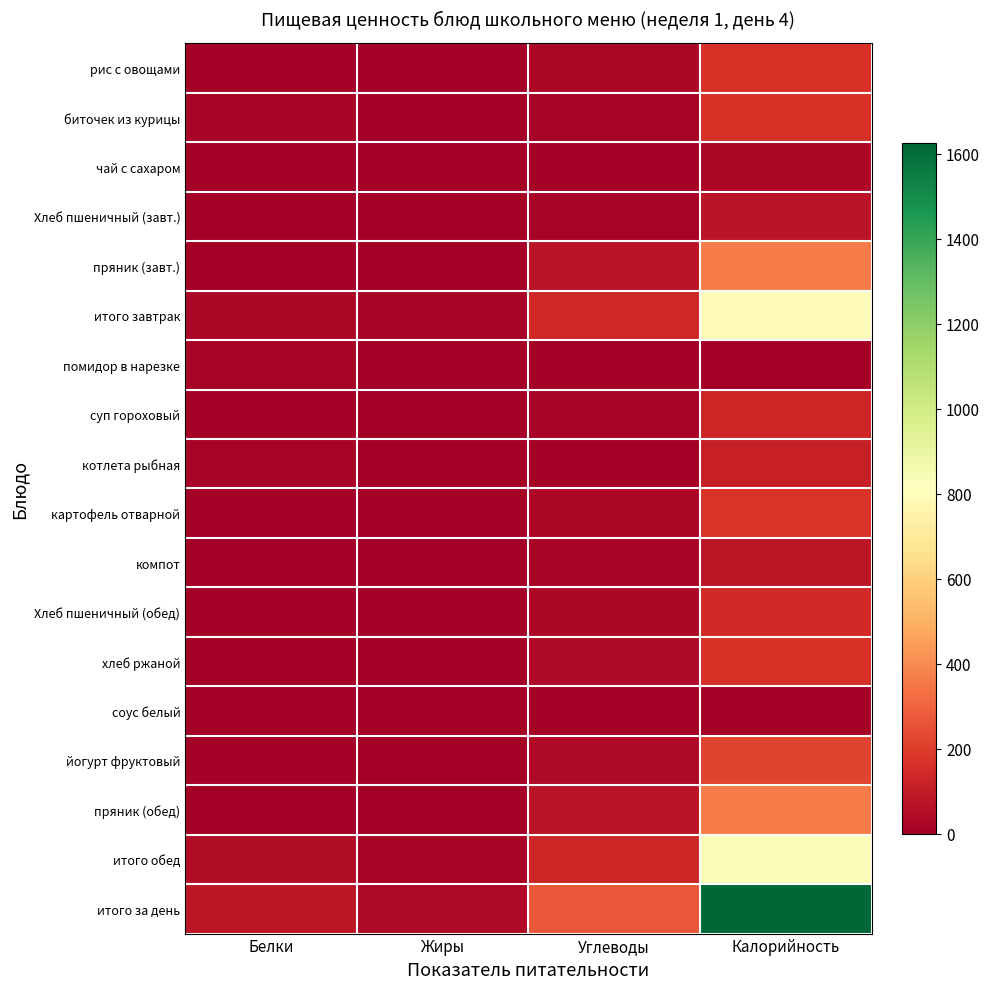

Which label corresponds to the smallest value in the chart?

Жиры